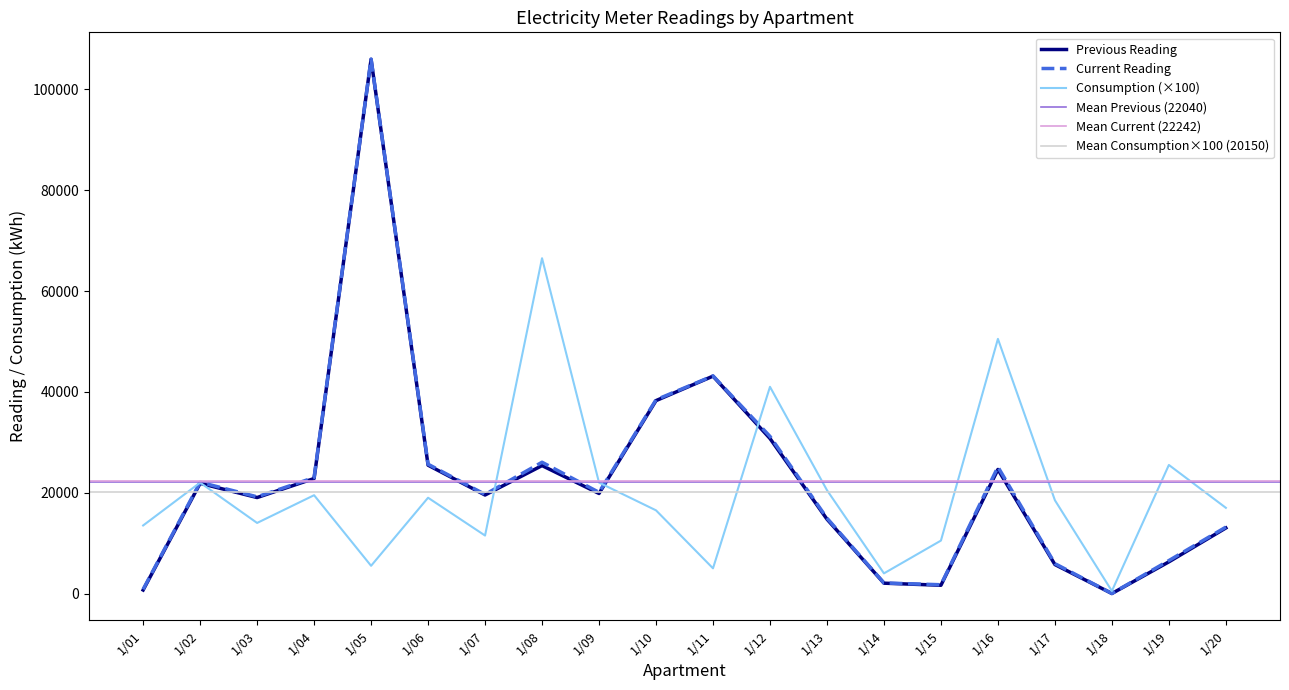

True or false: Current Reading has more than 0 interior local peaks.

True